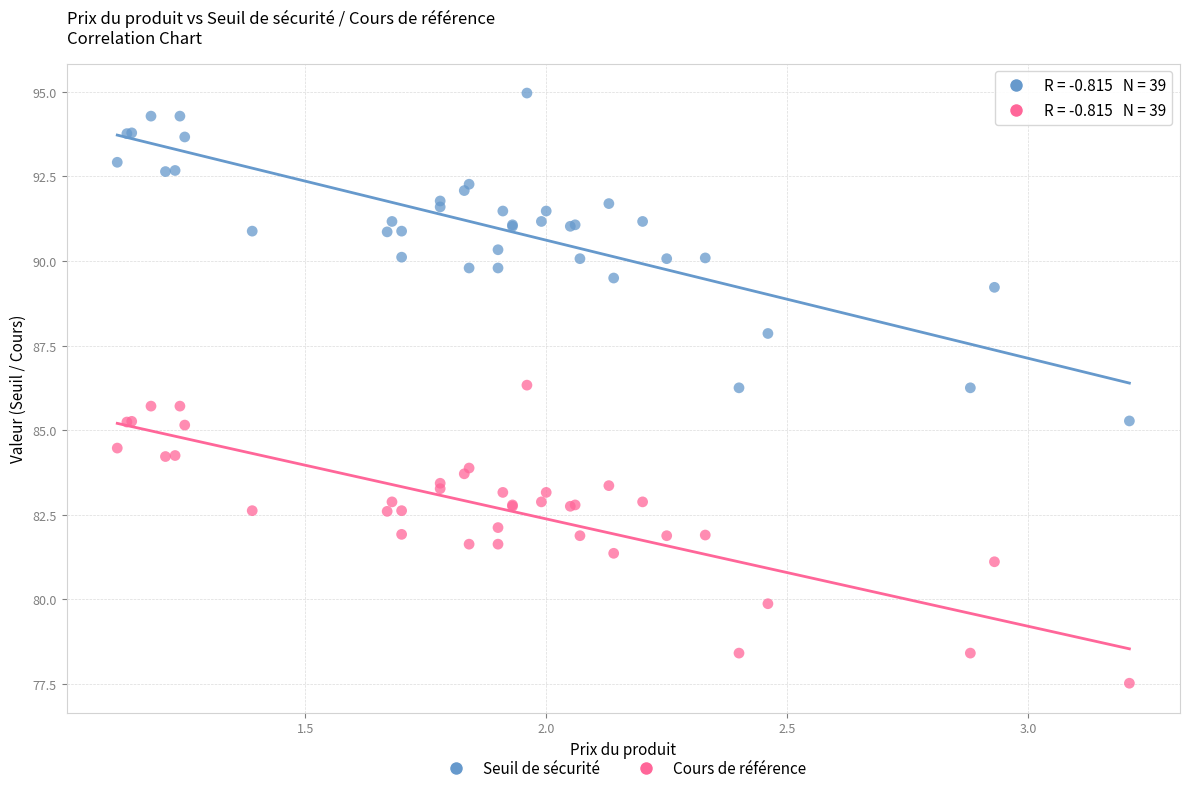

Which series reaches the maximum Y coordinate?

Seuil de sécurité